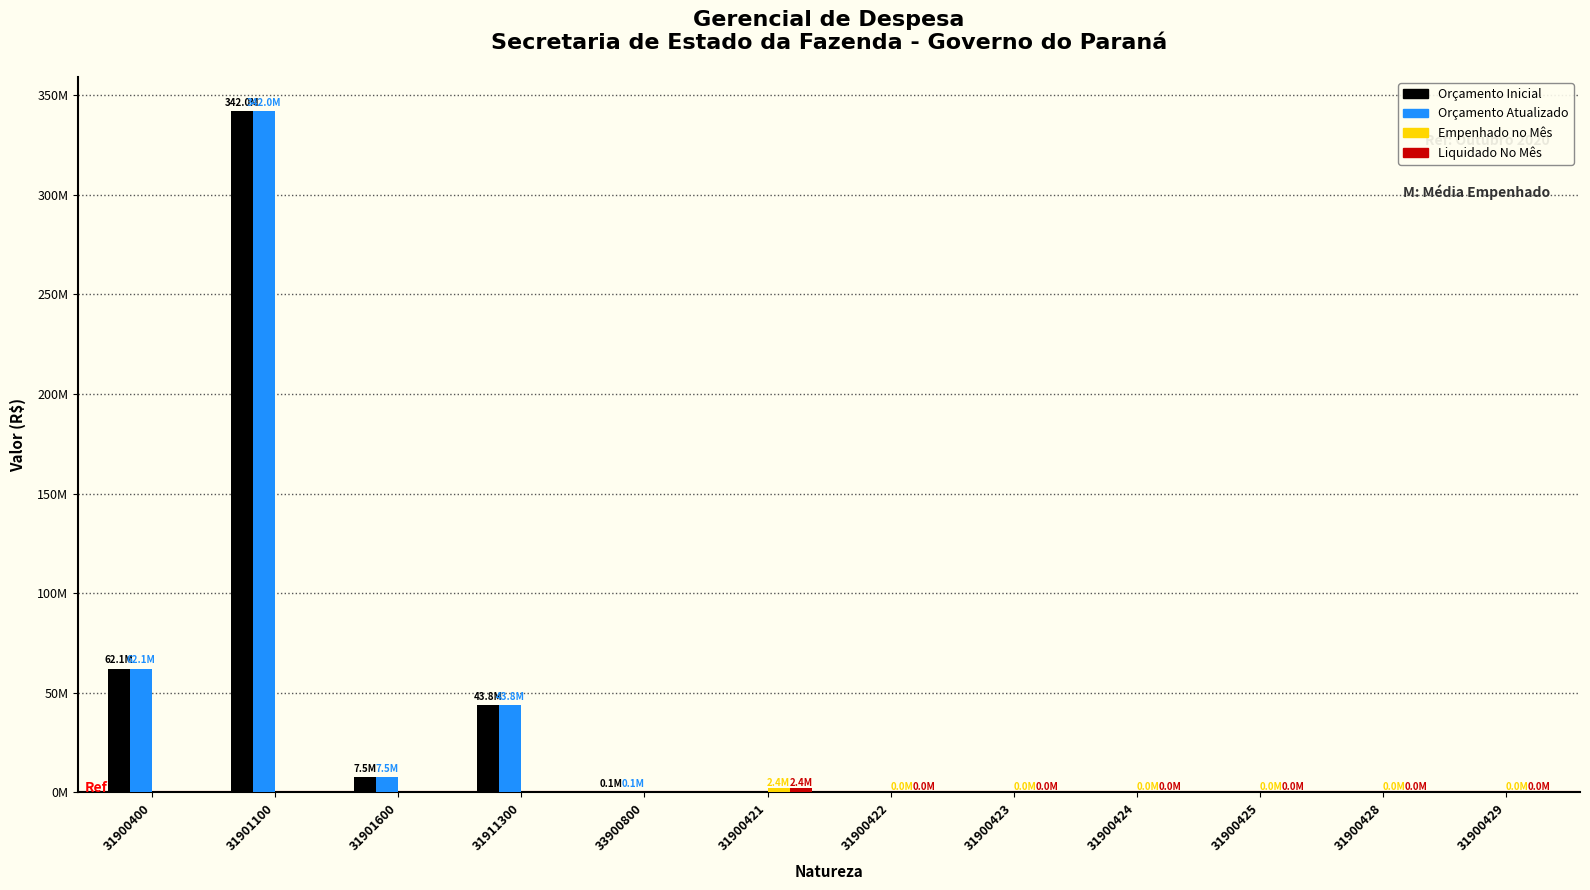

Which series has the largest total across all categories?

Orçamento Inicial